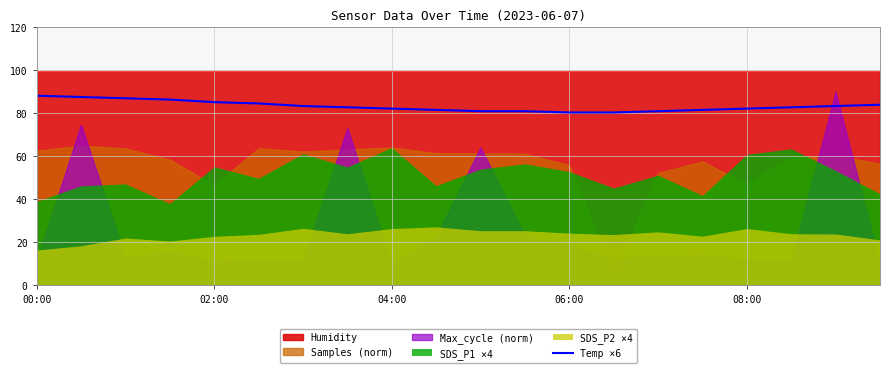

The Temp ×6 series shows 80.4 at 06:00. True or false?

True